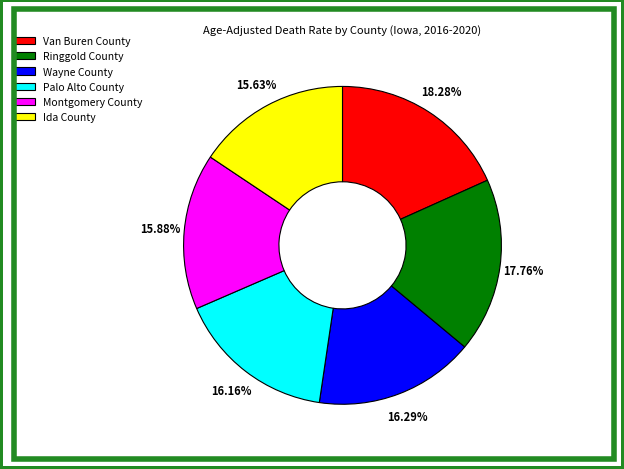

True or false: Van Buren County accounts for 18% of the total.

True